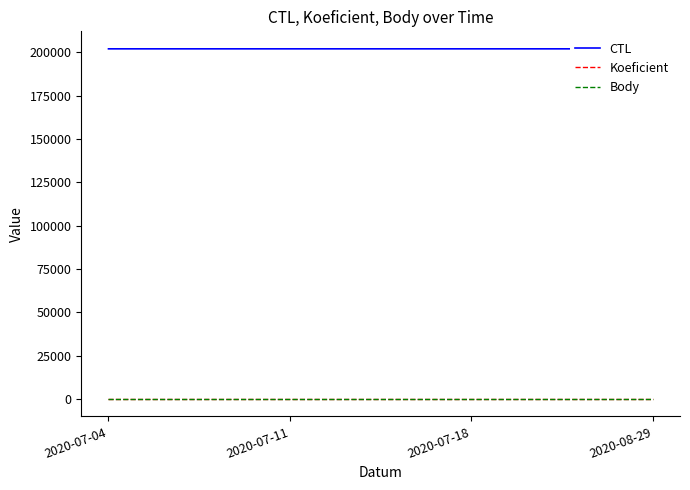

Which has a higher value, 2020-07-18 or 2020-07-11?

2020-07-18